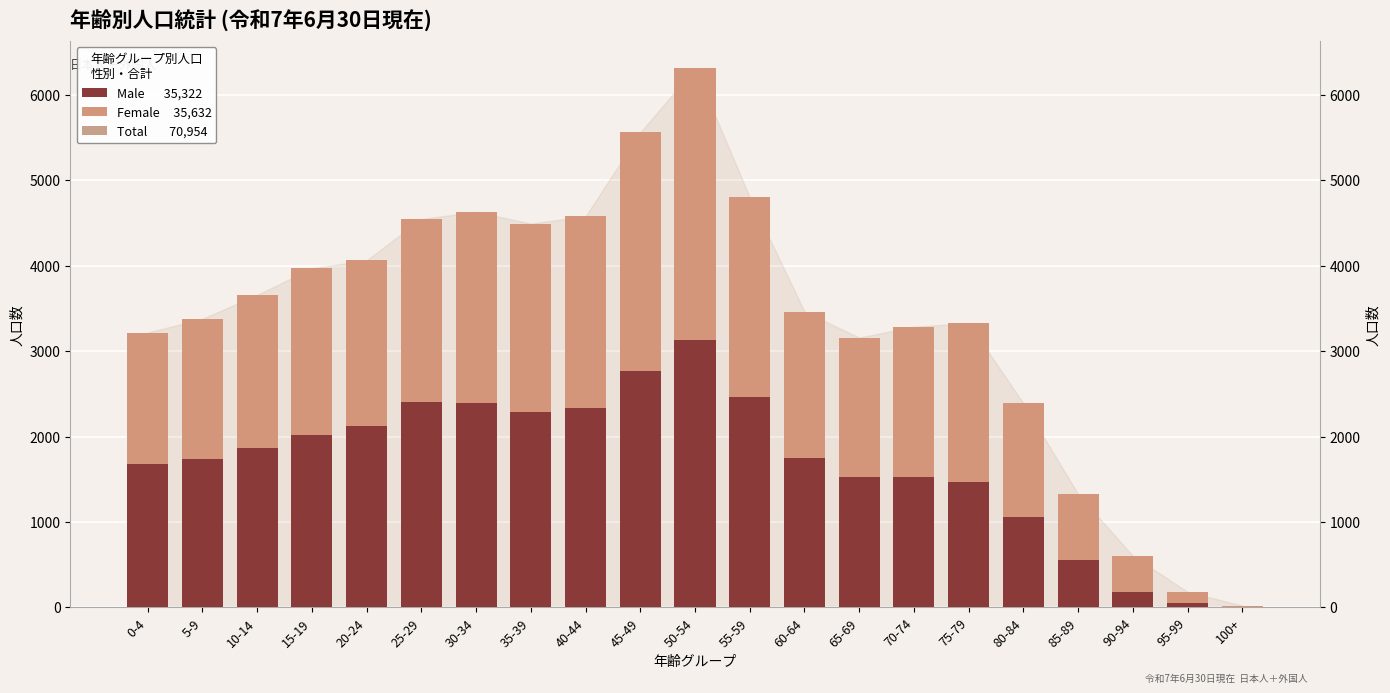

The value of Total at 90-94 is 602. True or false?

True